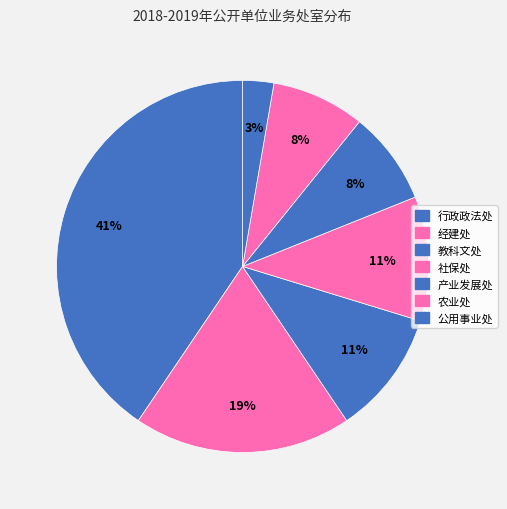

The 经建处 slice represents 19% of the pie. True or false?

True